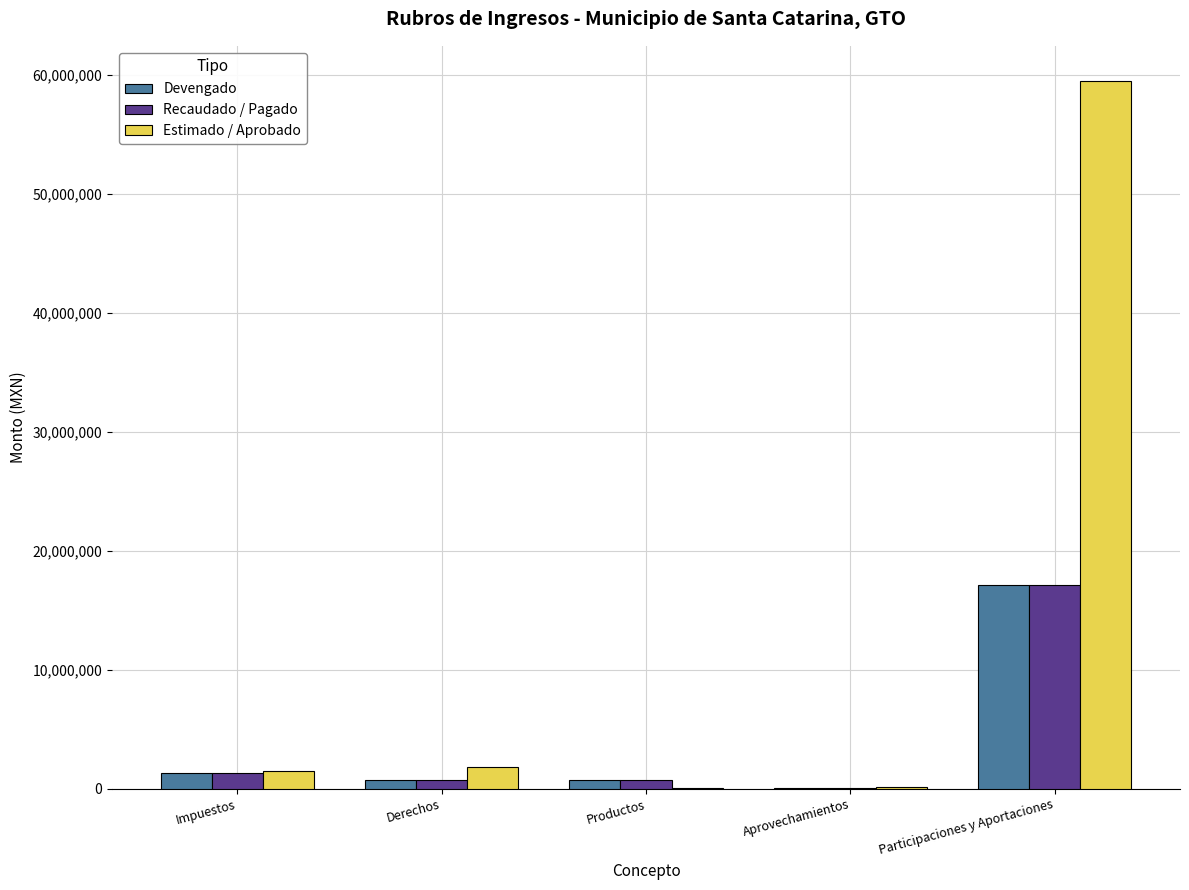

Which series has the widest spread of values?

Estimado / Aprobado